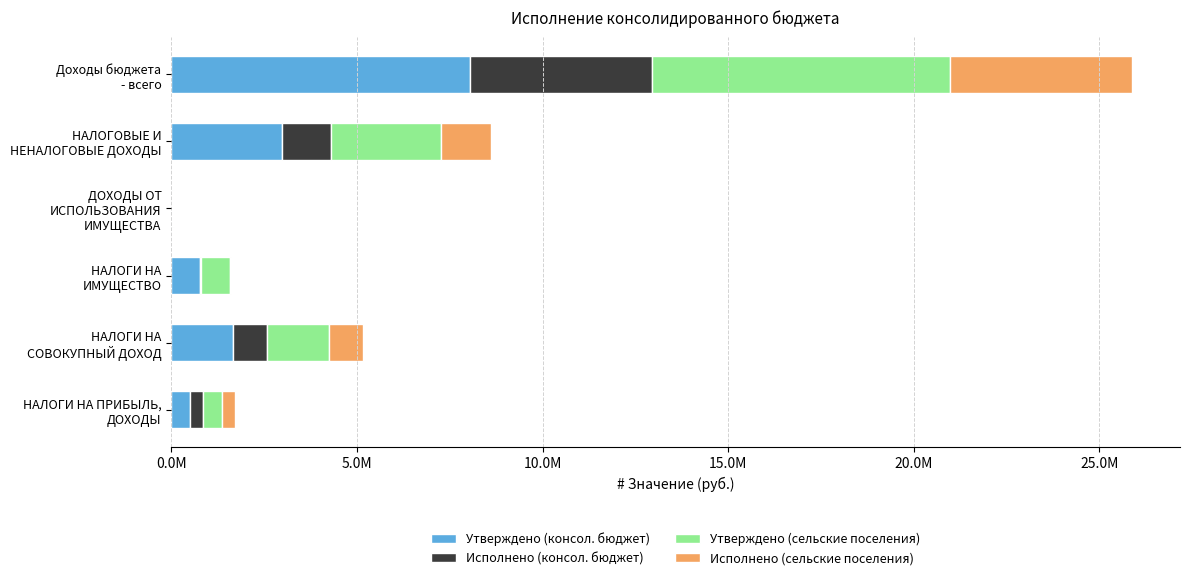

What are all the series names shown in the legend?

Утверждено (консол. бюджет), Исполнено (консол. бюджет), Утверждено (сельские поселения), Исполнено (сельские поселения)